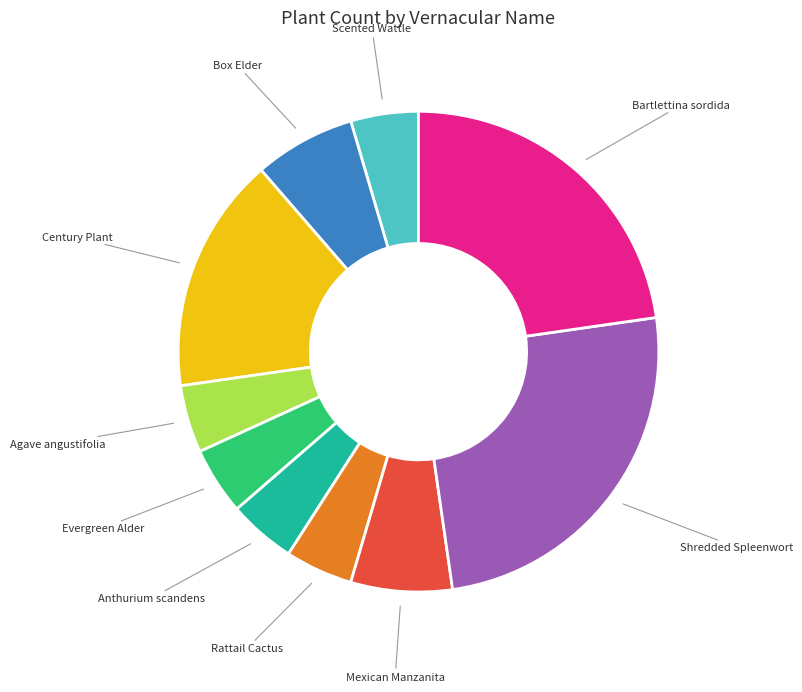

Is there a majority slice in this chart?

No